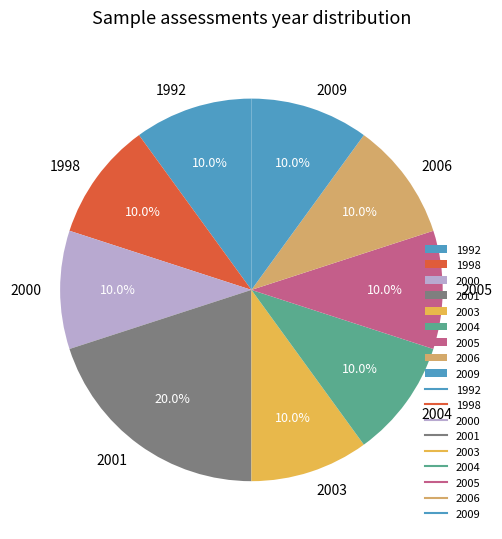

What is the total percentage of 1992 and 2009?

20.0%